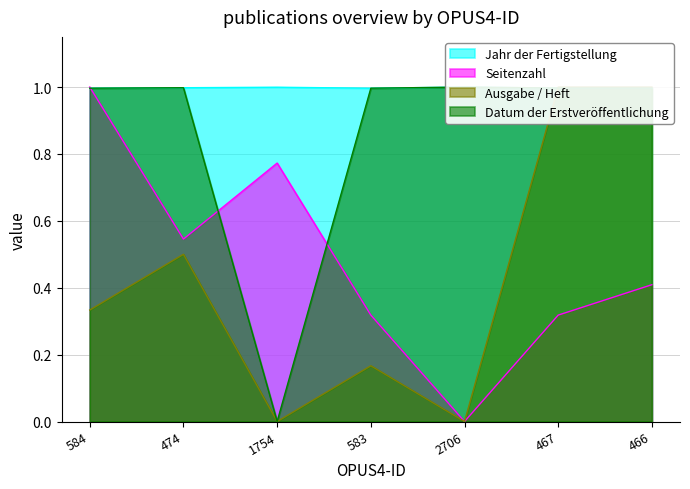

True or false: Seitenzahl has a value of 0.0 at 2706.

True